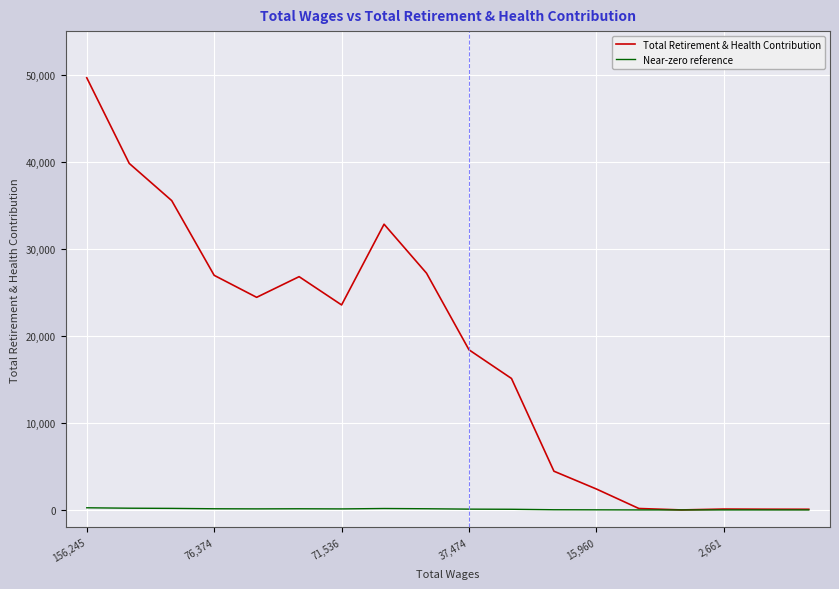

List the series in order of their peak value, lowest first.

Near-zero reference, Total Retirement & Health Contribution